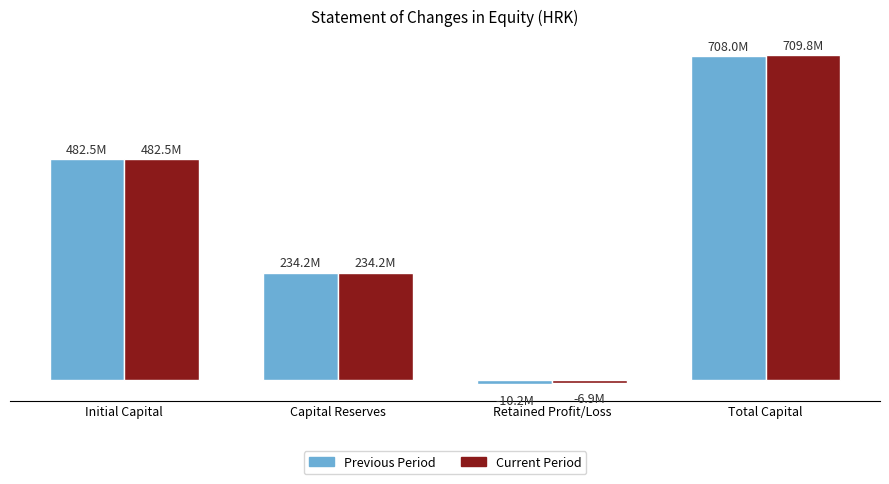

Are the bars horizontal?

No